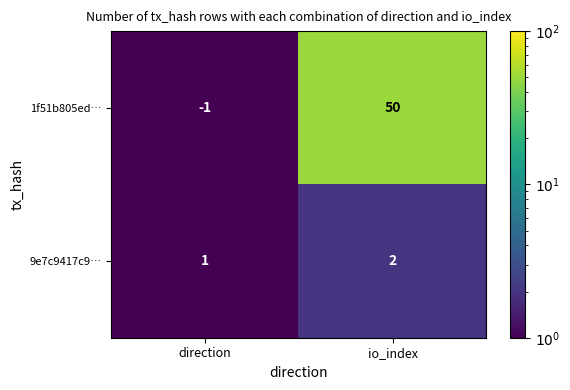

What is the sum of all 1f51b805ed… values?

49